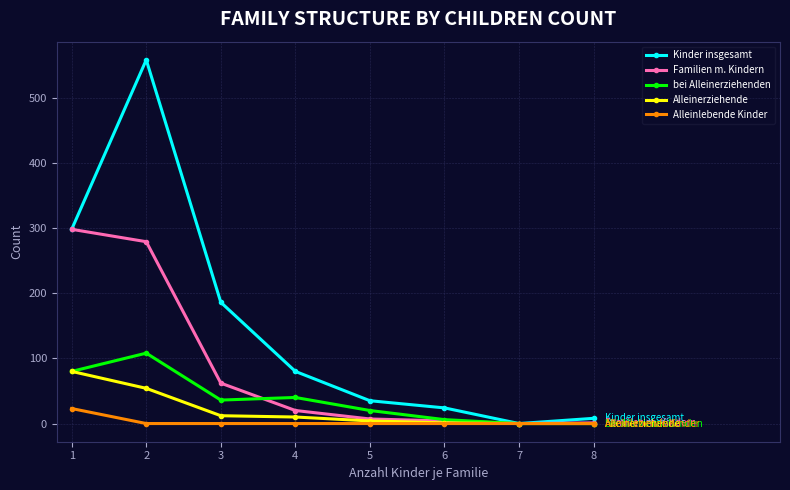

Is the value of Alleinlebende Kinder at 4 greater than the value of Familien m. Kindern at 3?

No